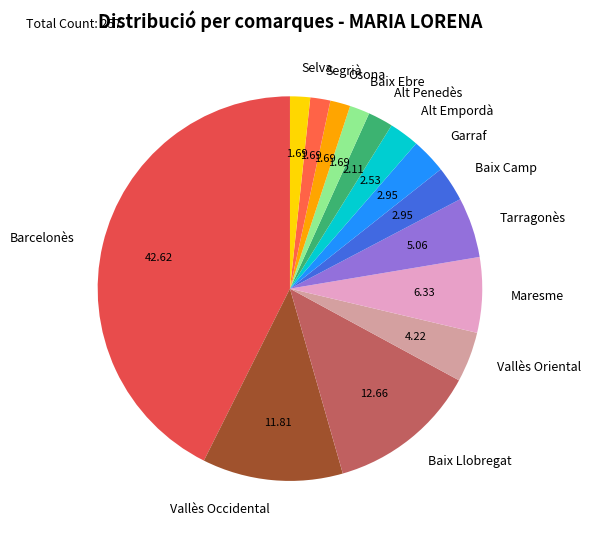

Is the sum of Garraf and Barcelonès greater than half?

No